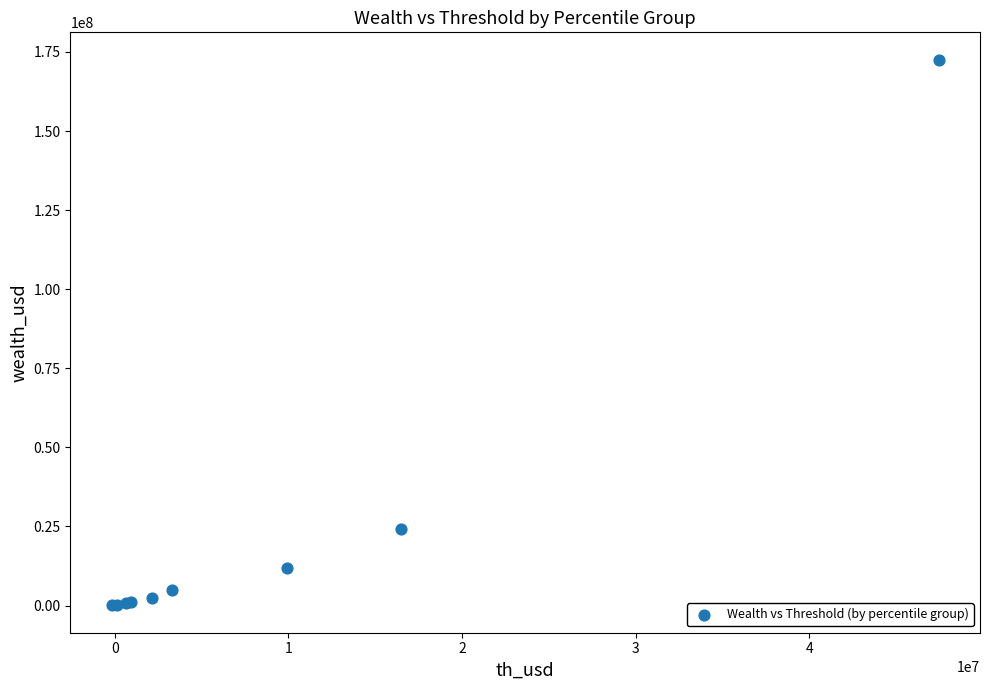

What Y value in the scatter plot is closest to 86304361?

24073358.7